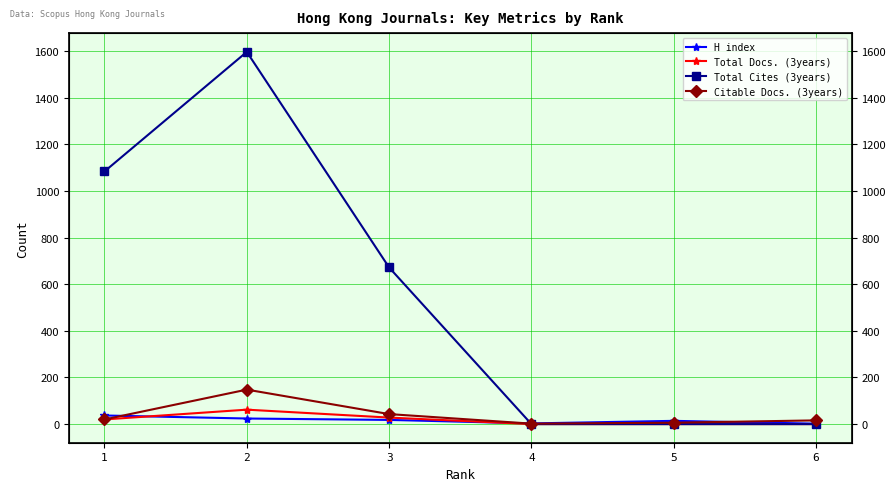

What are all the series names shown in the legend?

H index, Total Docs. (3years), Total Cites (3years), Citable Docs. (3years)